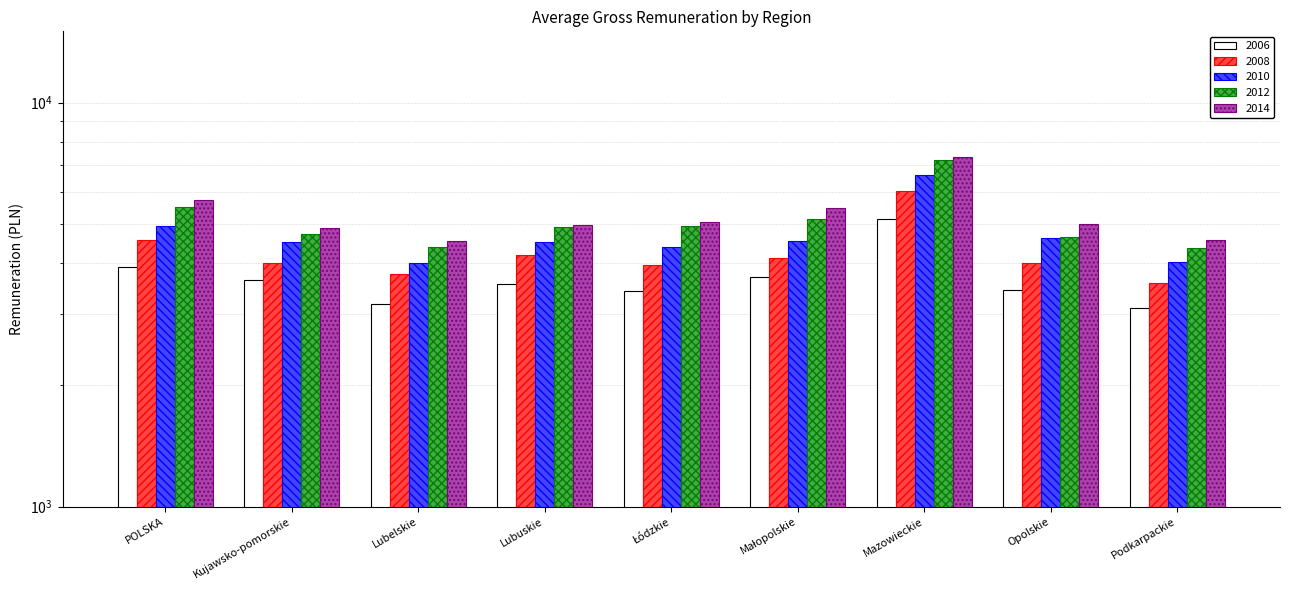

What is the label of the 5th bar from the left?

Łódzkie